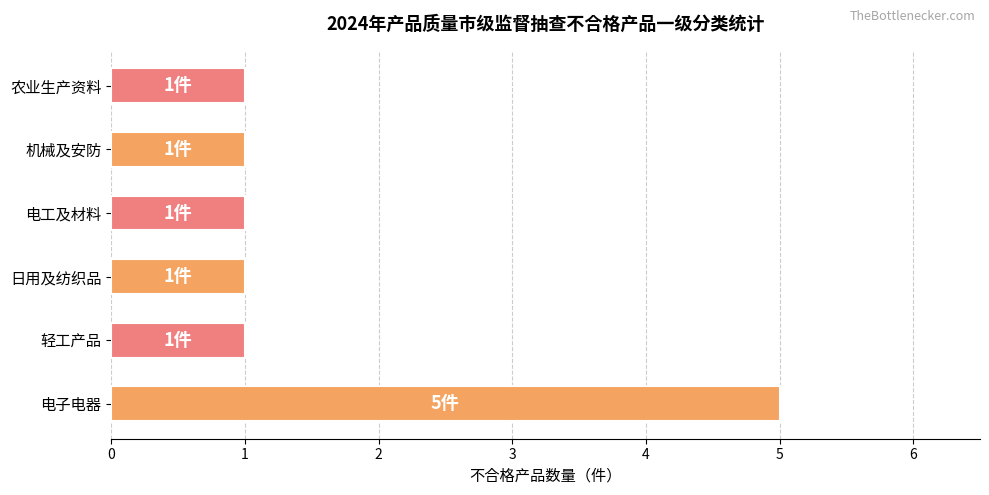

At which category does the chart reach its peak across all series?

电子电器